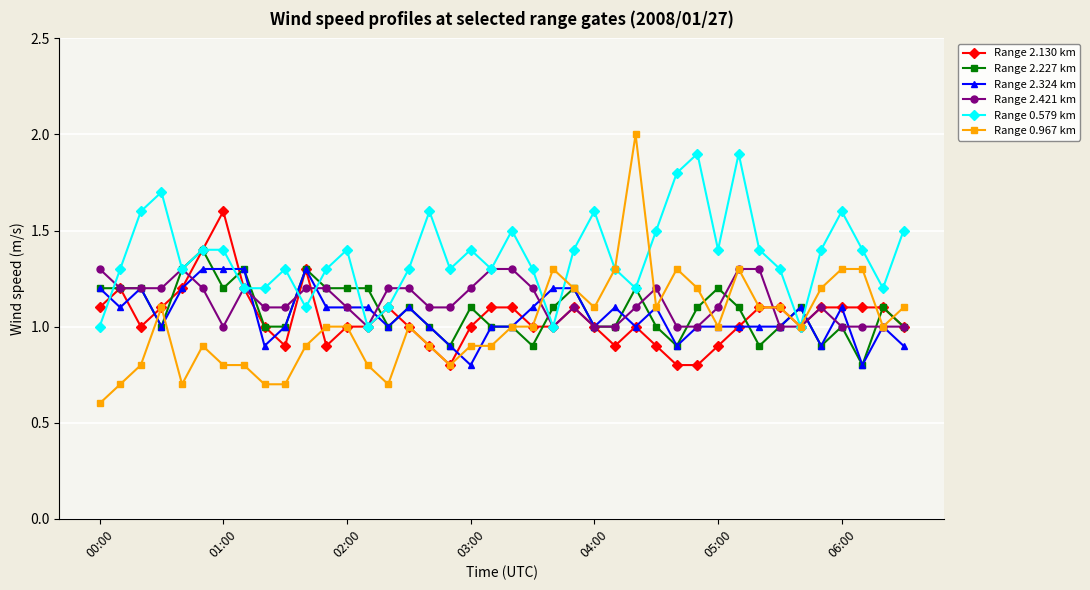

Which series has the largest total across all categories?

Range 0.579 km